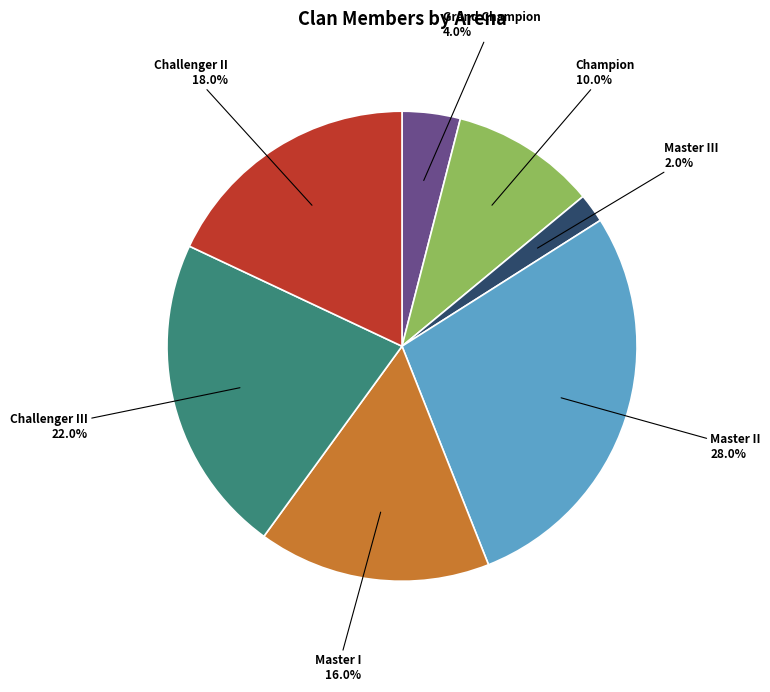

The Master I slice represents 29% of the pie. True or false?

False